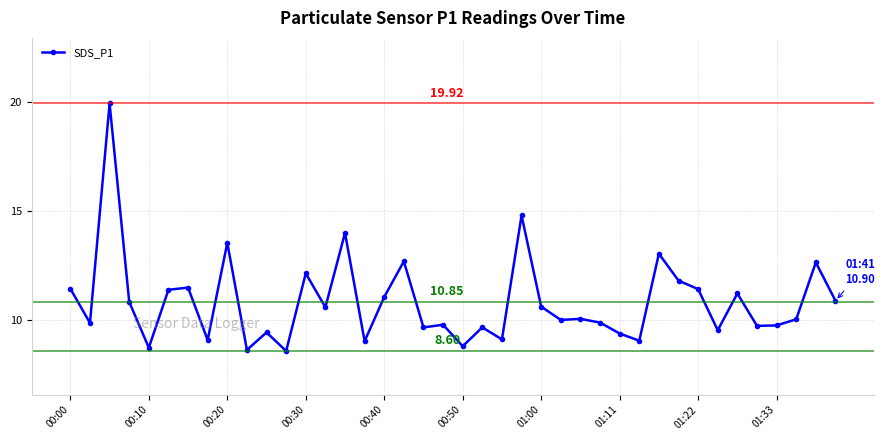

What is the average value?

10.8